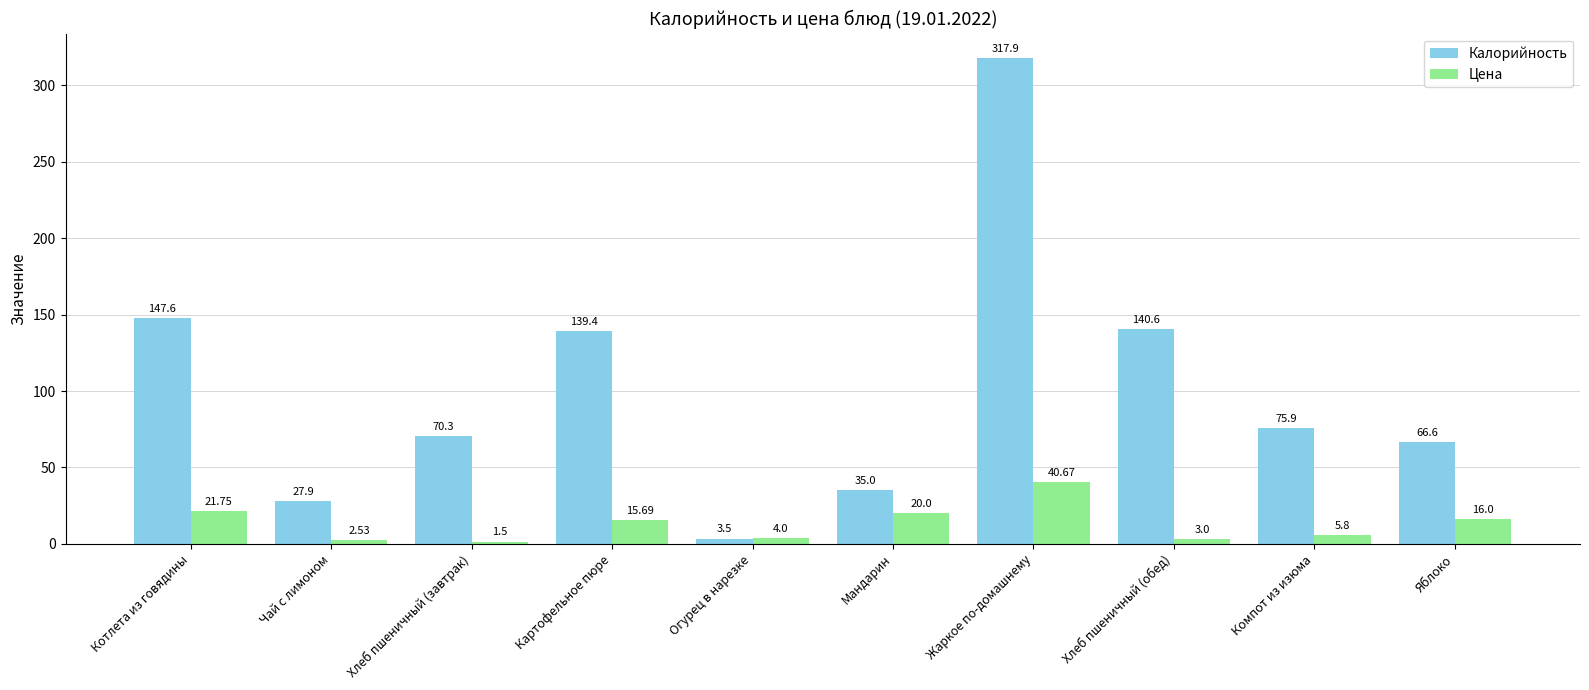

The value of Калорийность at Хлеб пшеничный (завтрак) is 70.3. True or false?

True